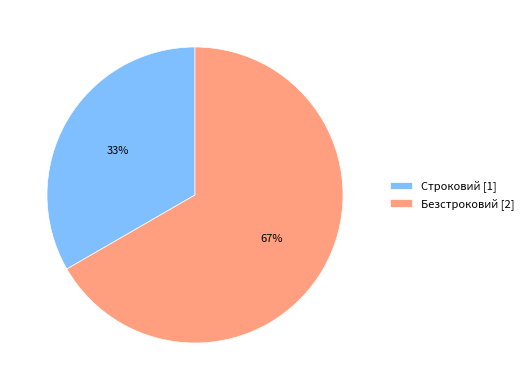

To the nearest percent, what percentage of the pie is Безстроковий?

67%